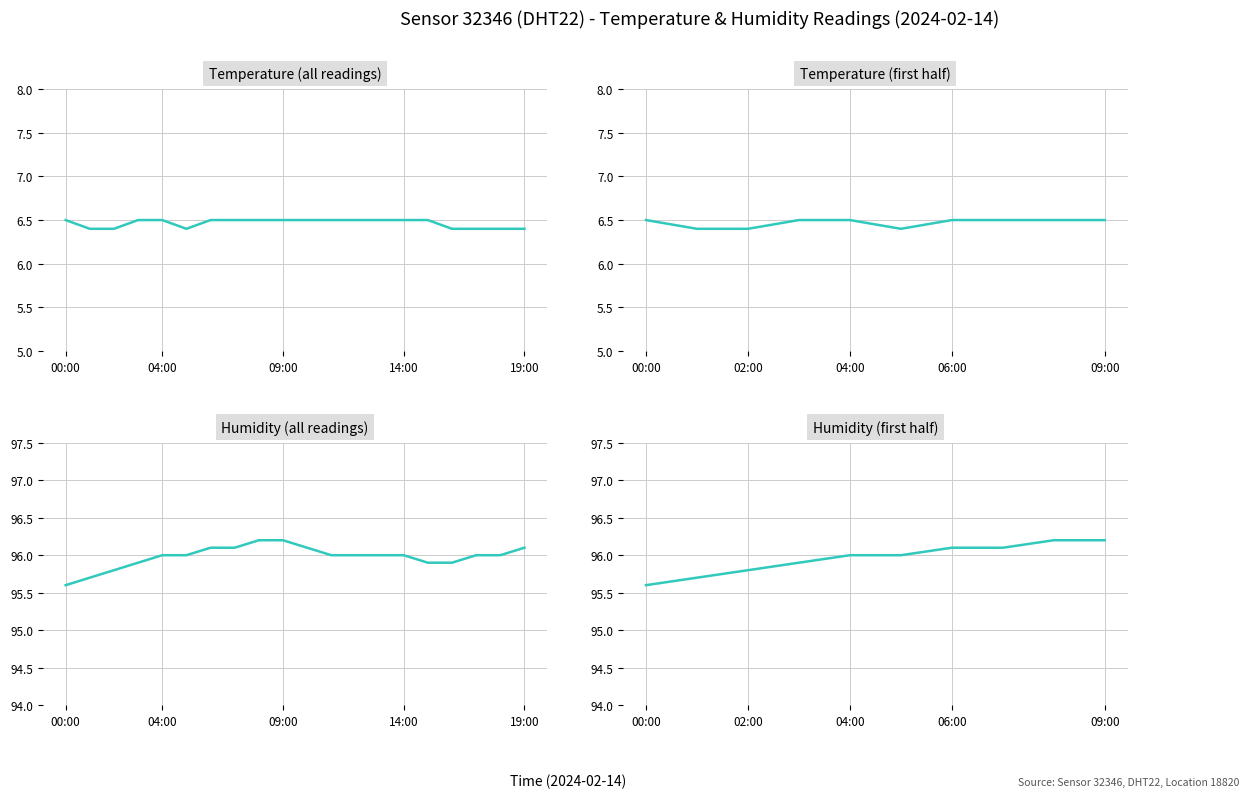

True or false: temperature and humidity cross at least once.

False